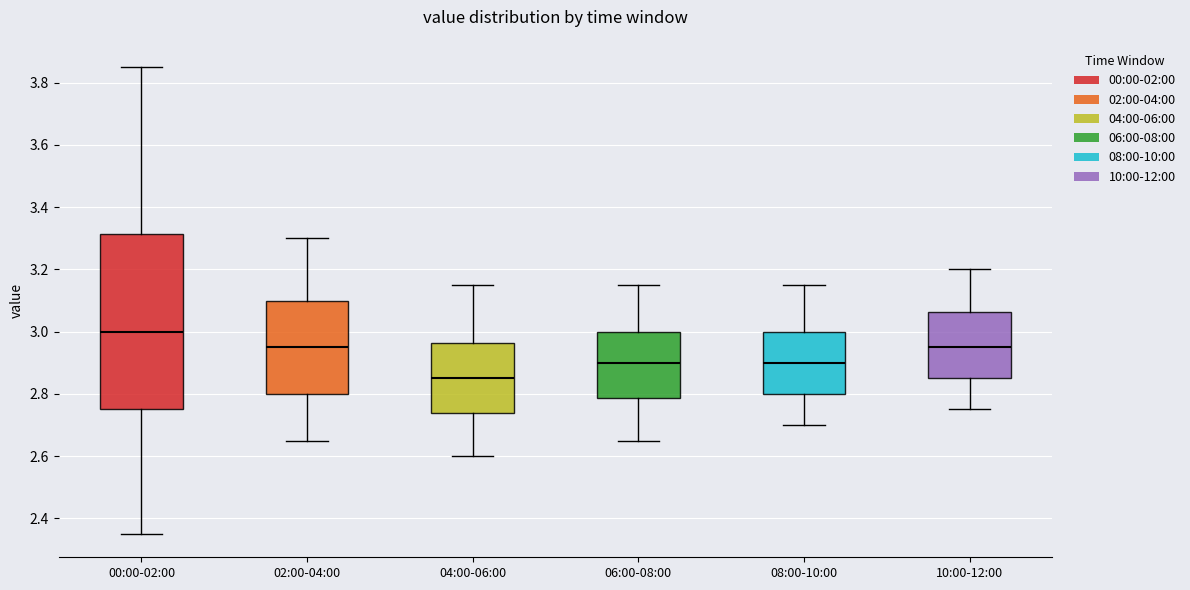

Where is the upper edge of the box for 02:00-04:00 on the y-axis? The values are not printed on the chart, so give them approximately, as read against the axis.

3.10